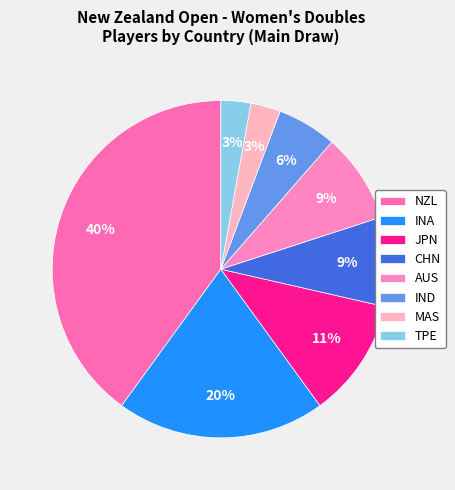

To the nearest percent, what is the combined percentage of JPN and IND?

17%